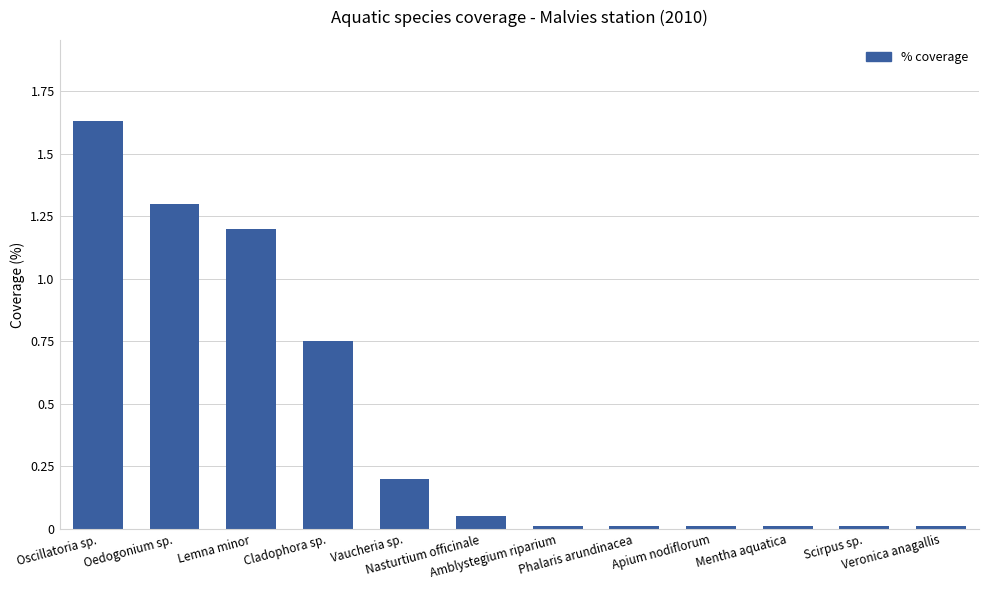

The value at Oedogonium sp. is 1.3. True or false?

True